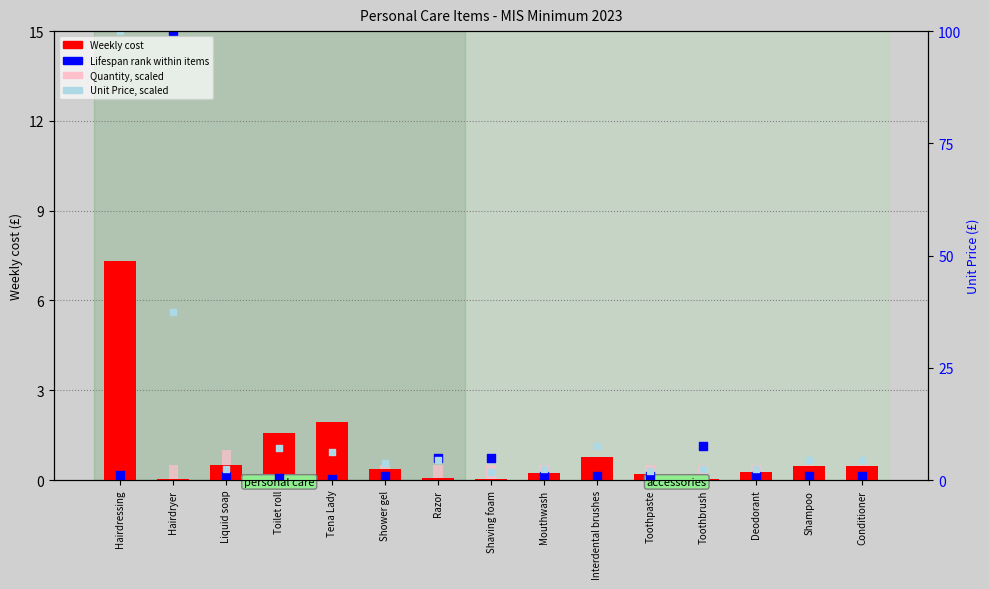

What is the total value across all series at Mouthwash?

1.2